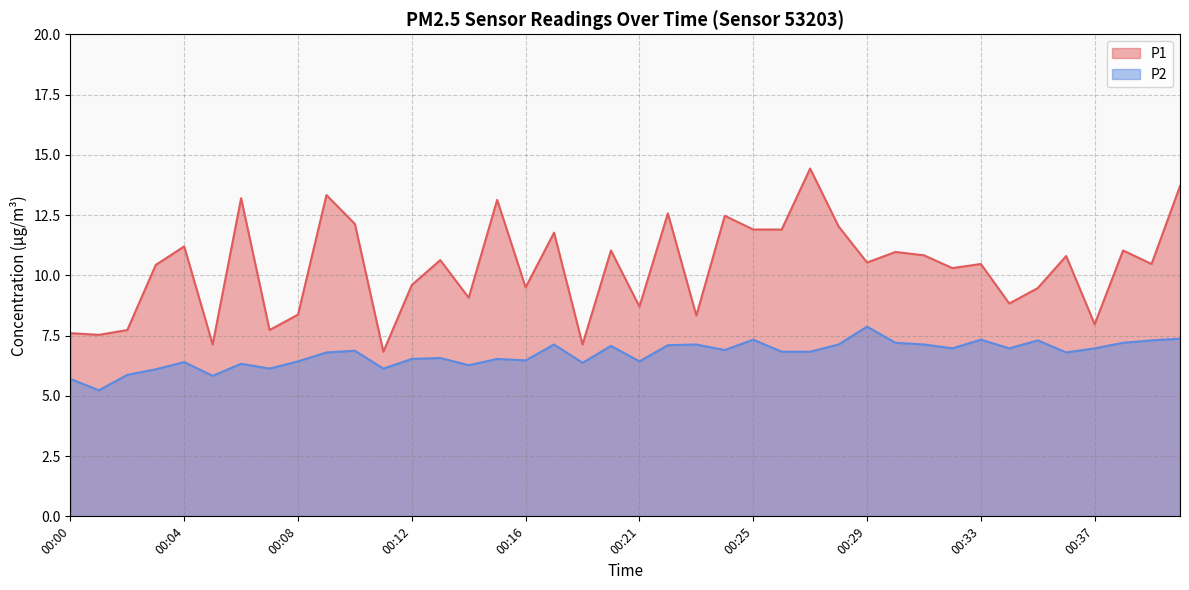

At which label does P2 reach its peak?

00:29